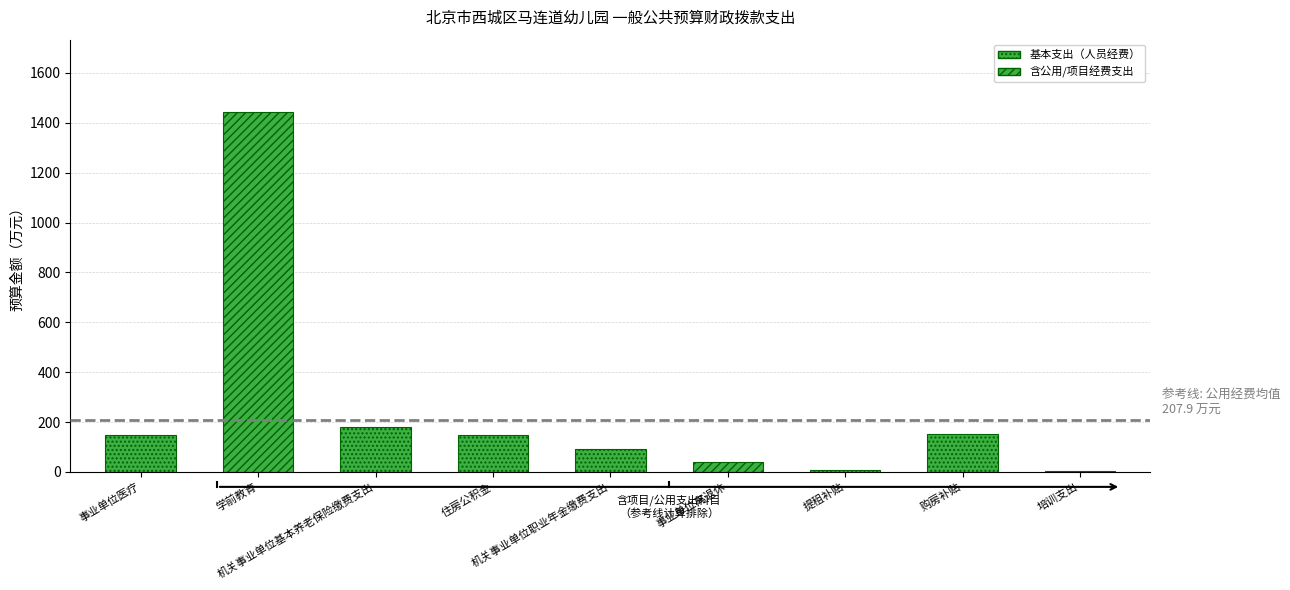

Rank the categories by 人员经费 value from lowest to highest.

培训支出, 提租补贴, 事业单位离退休, 机关事业单位职业年金缴费支出, 事业单位医疗, 住房公积金, 购房补贴, 机关事业单位基本养老保险缴费支出, 学前教育